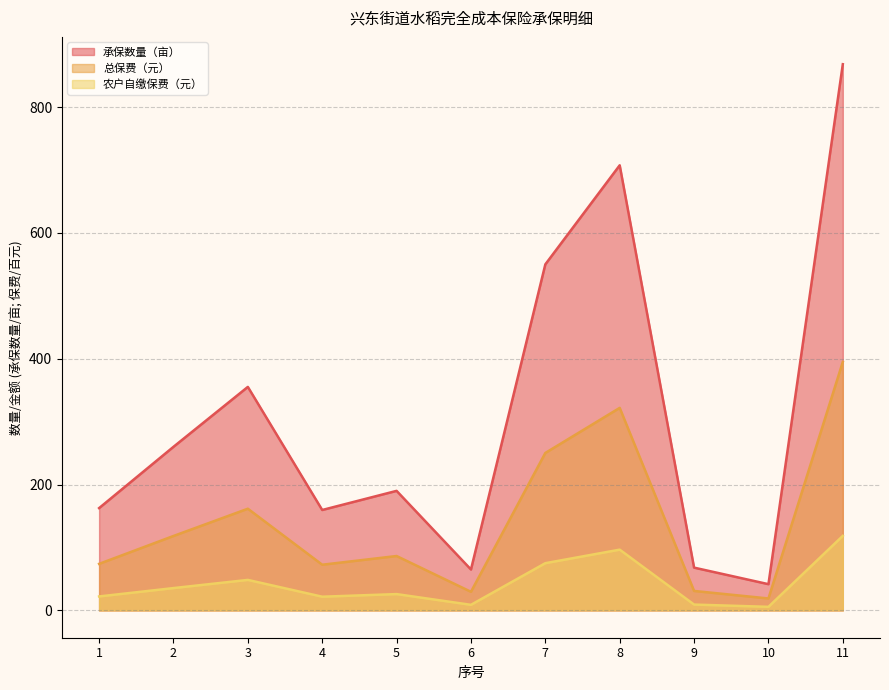

Does the chart have visible grid lines?

Yes